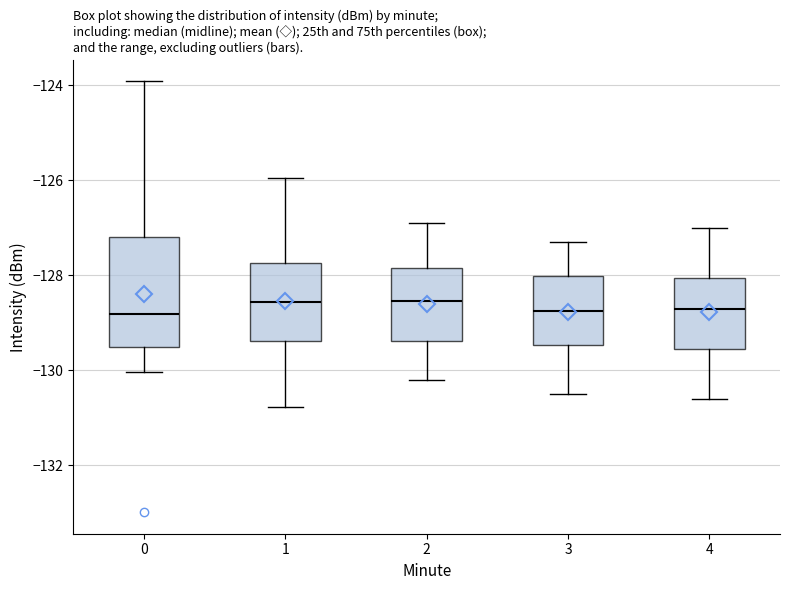

Reading left to right, transcribe this box plot: for each box, give where its median line is, the range the box spans, and where its two whiskers end, as read against the y-axis. The values are not printed on the chart, so give them approximately, as read against the axis.

0: median -128.8, box -129.6 to -127.2, whiskers -130.0 to -124.0
1: median -128.6, box -129.4 to -127.8, whiskers -130.8 to -126.0
2: median -128.6, box -129.4 to -127.8, whiskers -130.2 to -126.8
3: median -128.8, box -129.4 to -128.0, whiskers -130.4 to -127.2
4: median -128.6, box -129.6 to -128.0, whiskers -130.6 to -127.0